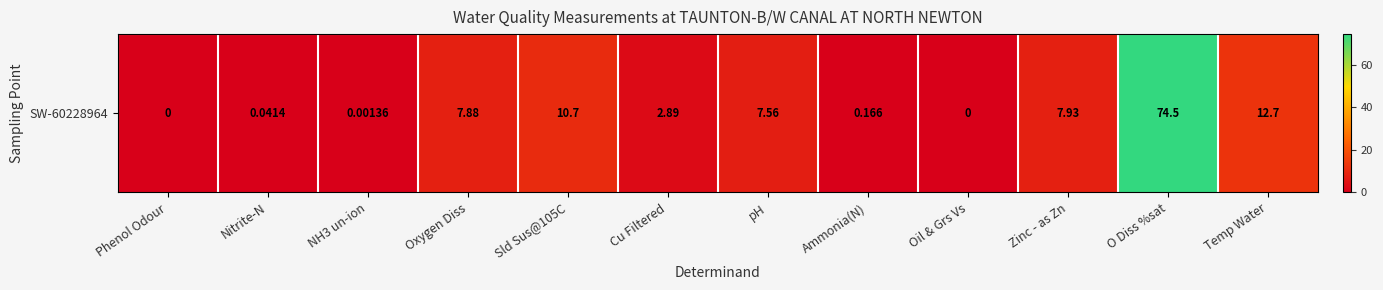

The value at Oil & Grs Vs is 0.0. True or false?

True